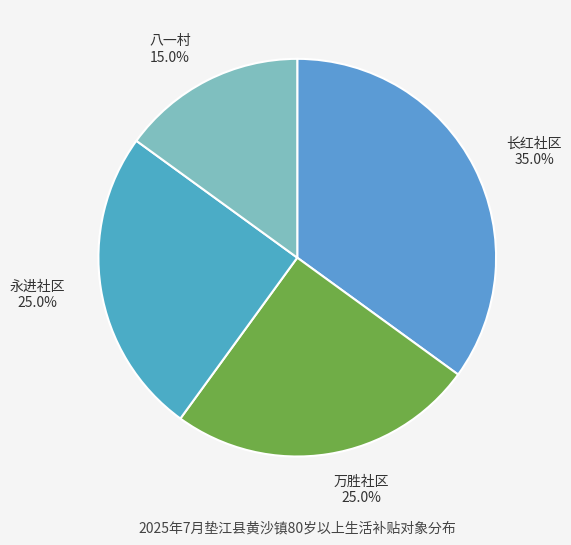

Combined, do 八一村 and 万胜社区 account for over 50%?

No